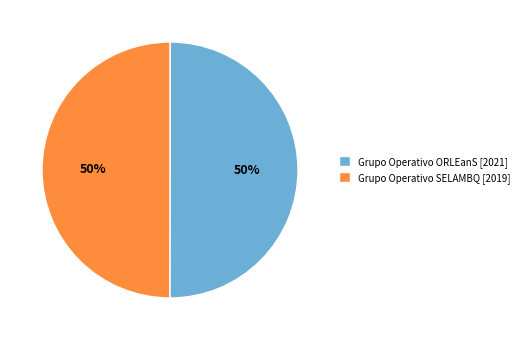

Is it true that Grupo Operativo SELAMBQ [2019] is 50% of the pie?

True